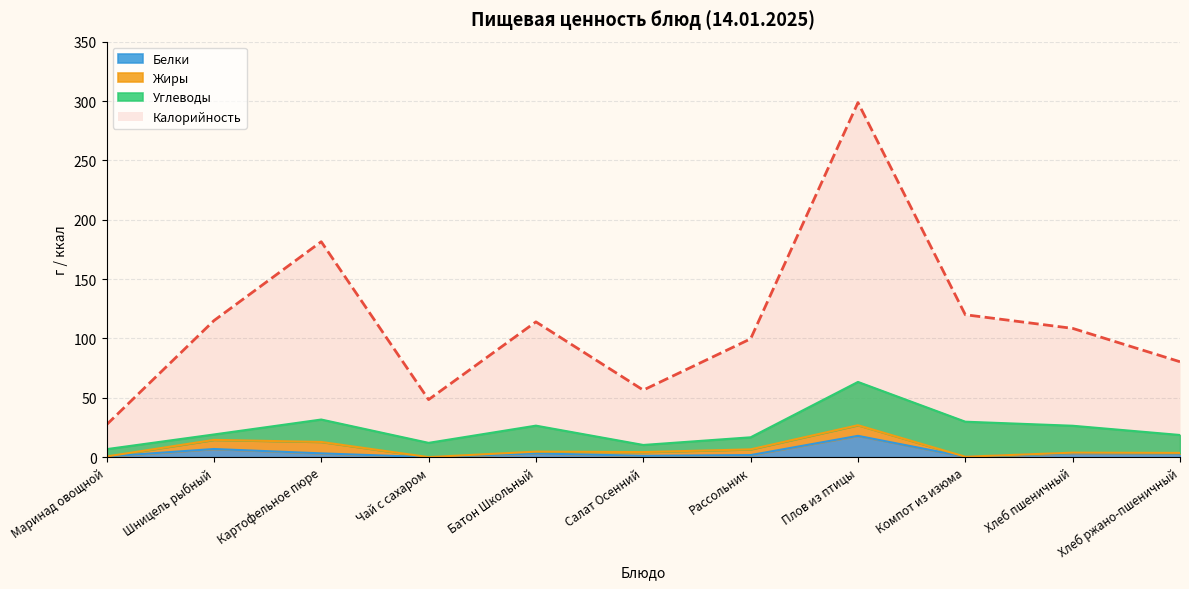

How many data points does each series have?

11